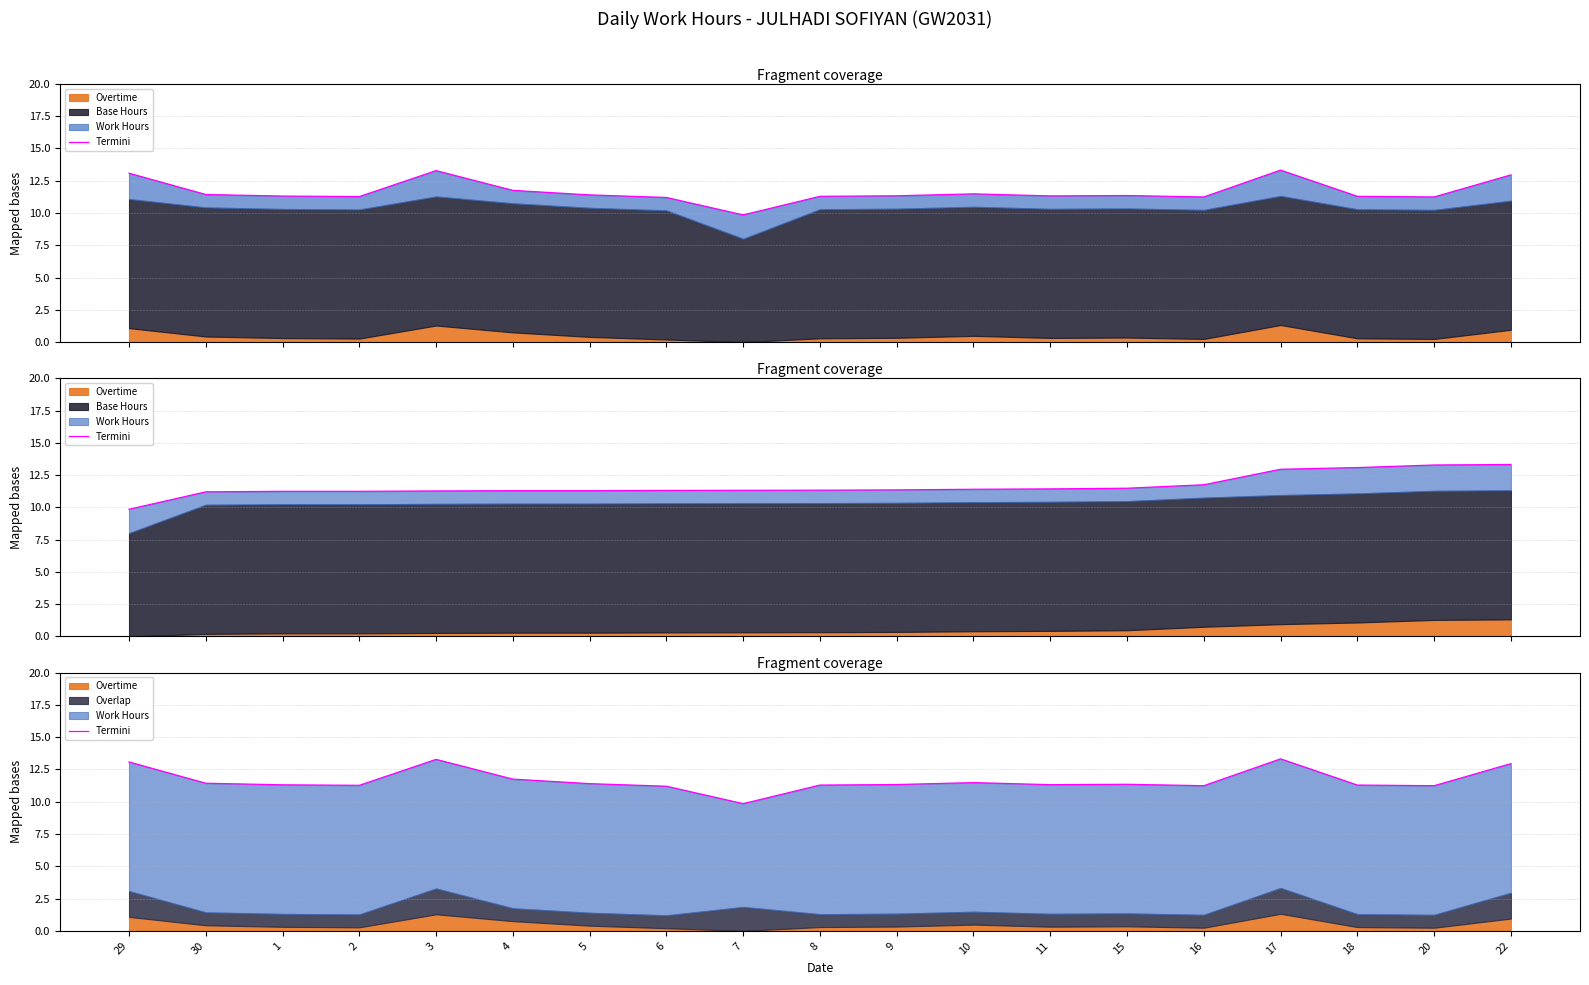

How many data points are above 11?

18